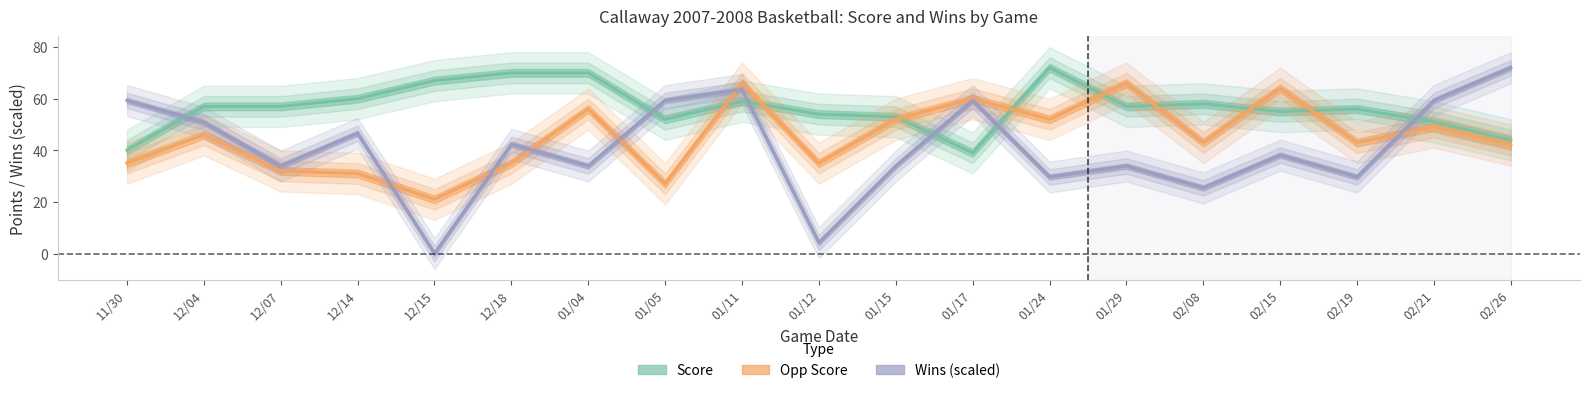

Which series ends up on top after the final intersection of Score and Wins (scaled)?

Wins (scaled)